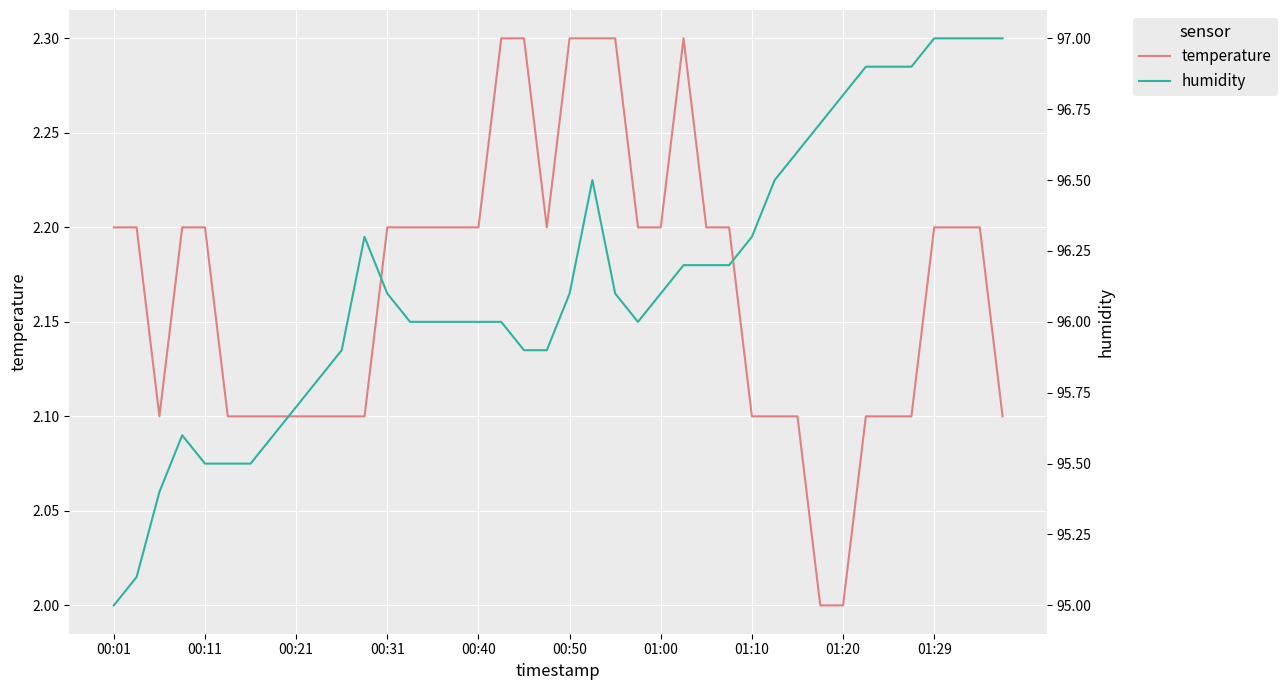

The temperature series shows 2.2 at 00:01. True or false?

True